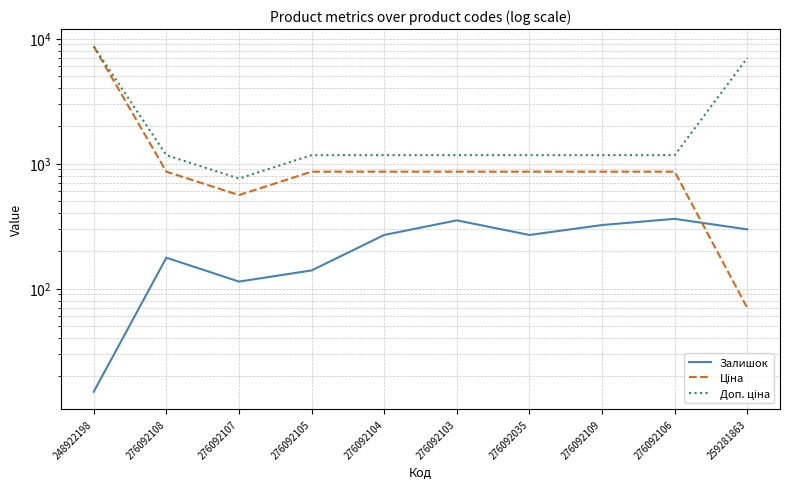

What are all the series names shown in the legend?

Залишок, Ціна, Доп. ціна